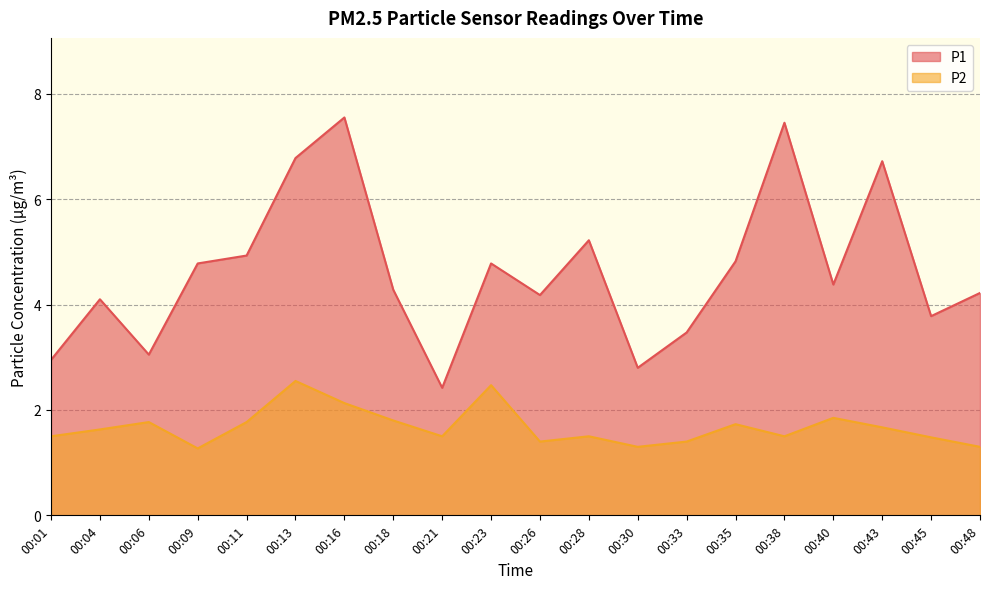

What is the difference between the P1 values at 00:06 and 00:33?

0.4